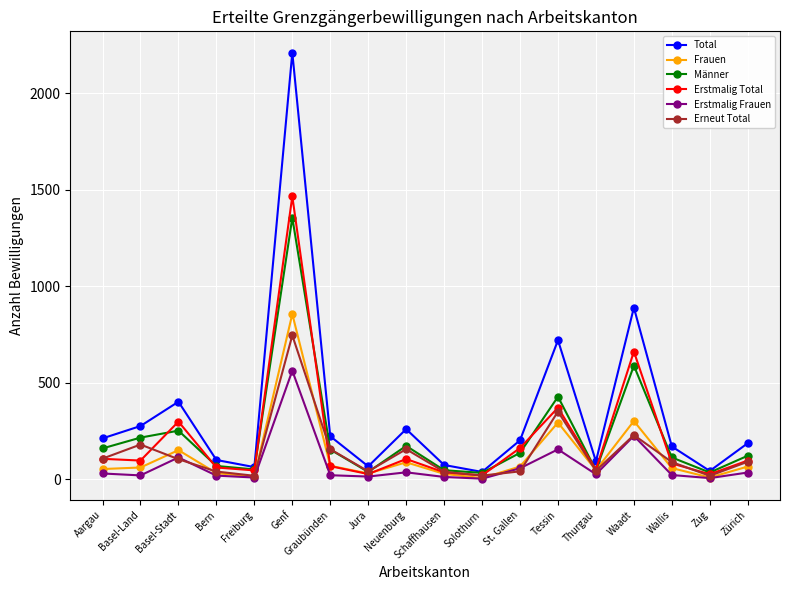

At which category does the chart reach its peak across all series?

Genf